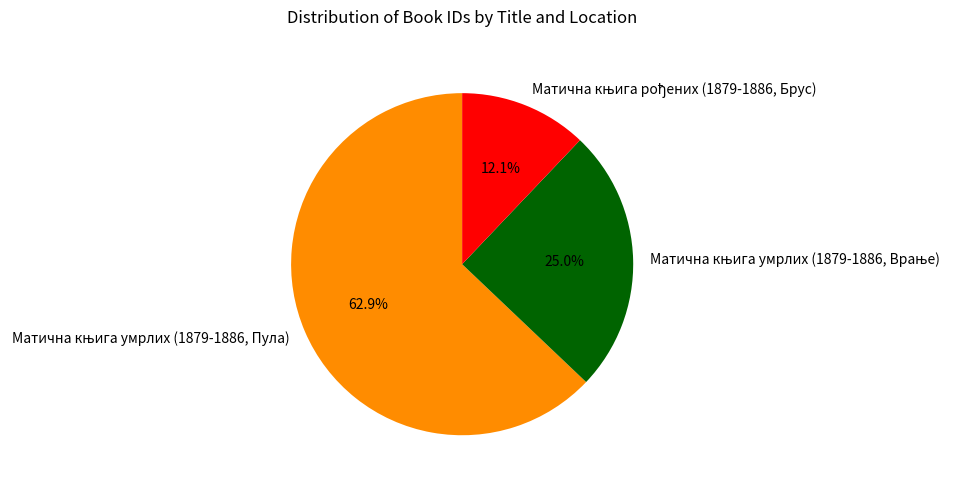

What is the smallest slice in the pie chart?

Матична књига рођених (1879-1886, Брус)